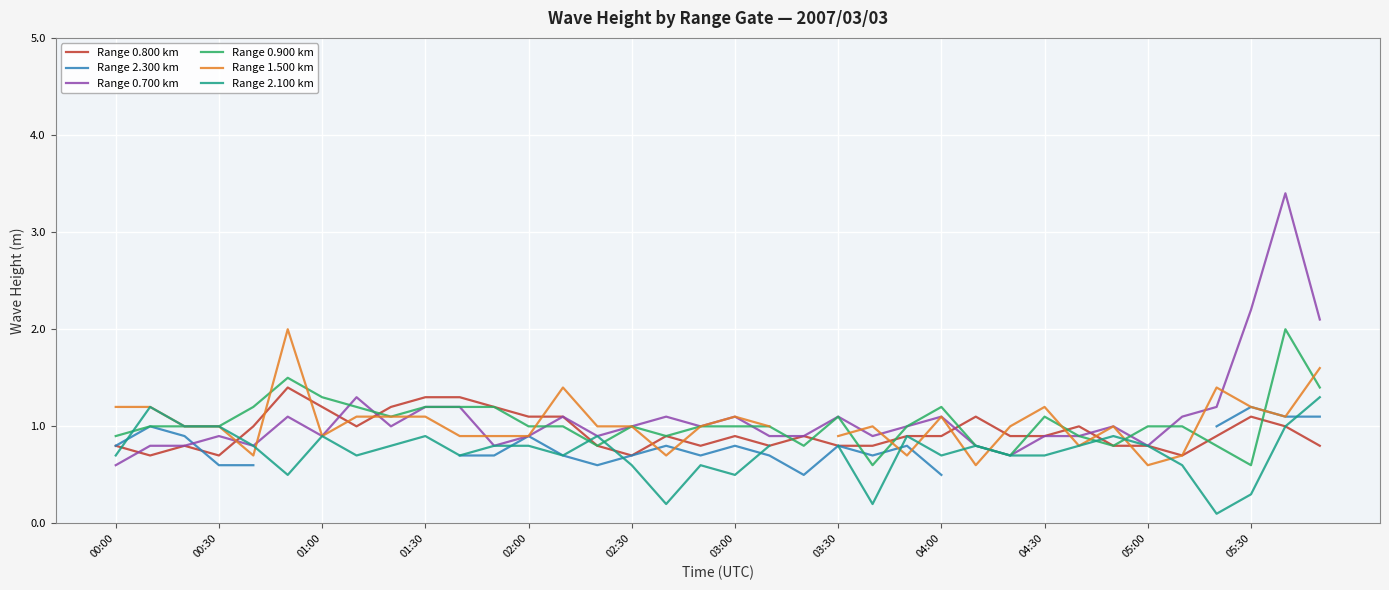

What is the lowest value of the Range 0.700 km series?

0.6